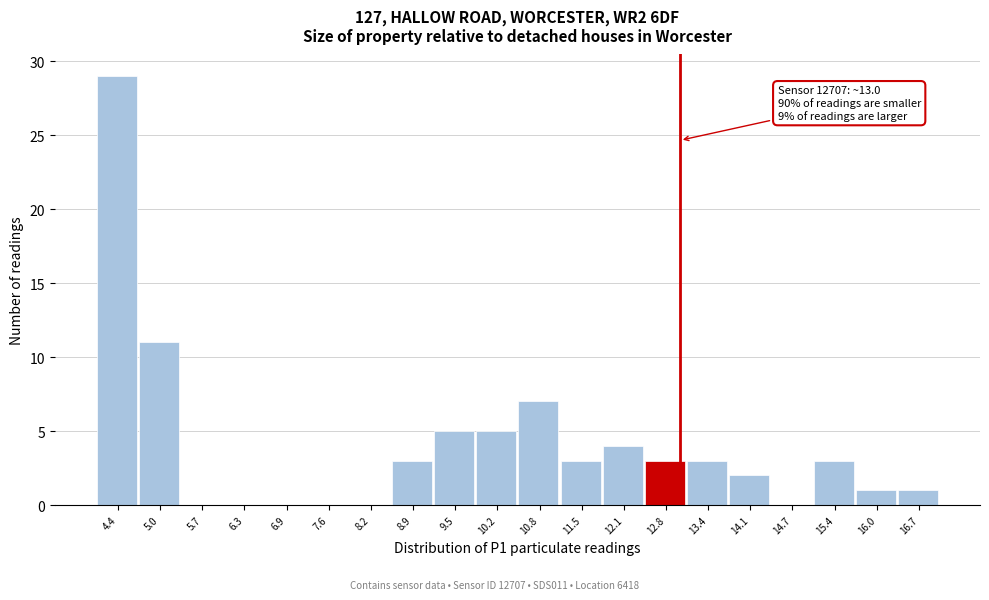

Which range on the x-axis has the tallest bar?

4.0 to 4.7